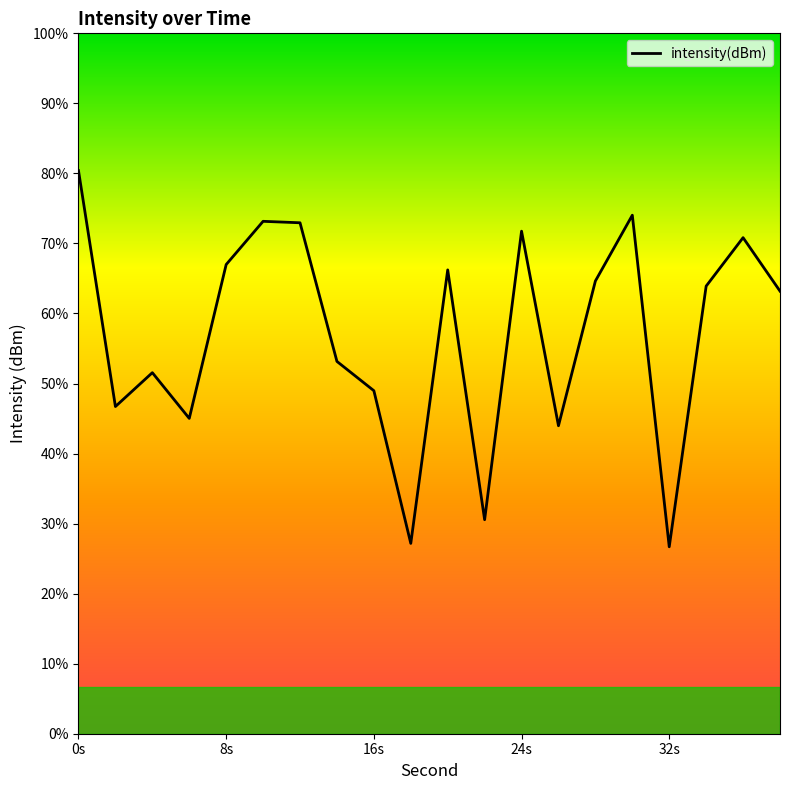

Does the chart display data point markers on the line(s)?

No